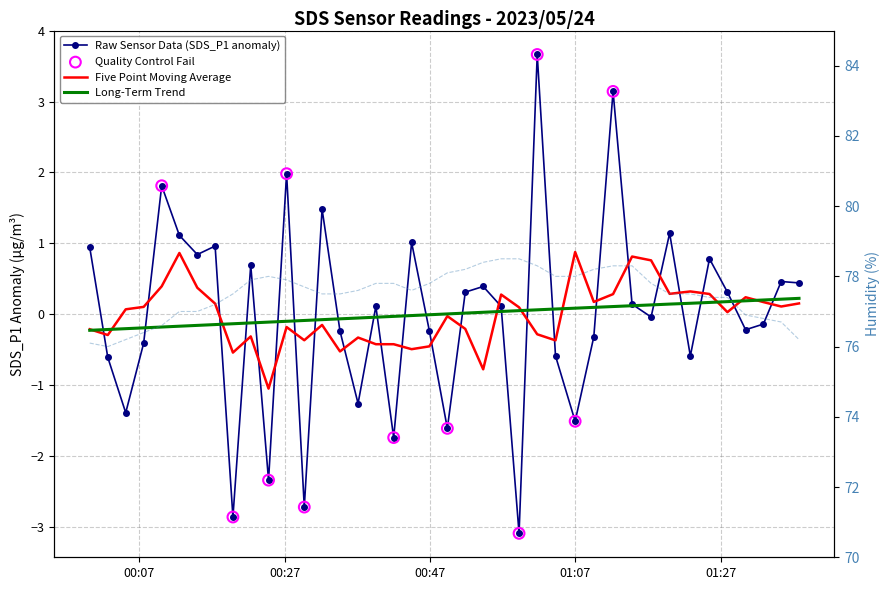

Which series has the largest Y range (max minus min)?

SDS_P1